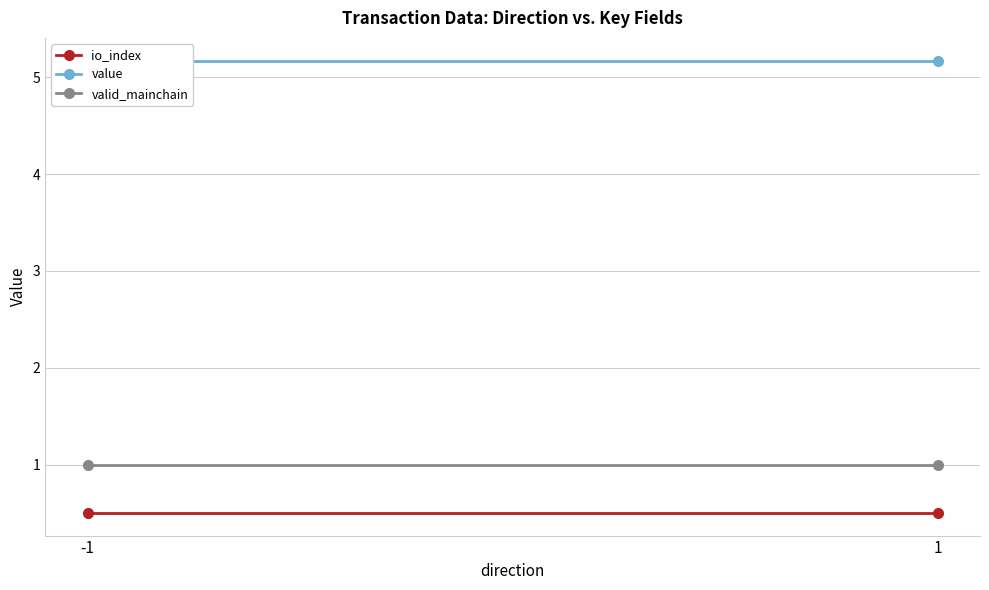

What is the spread (max minus min) of values at -1?

4.7